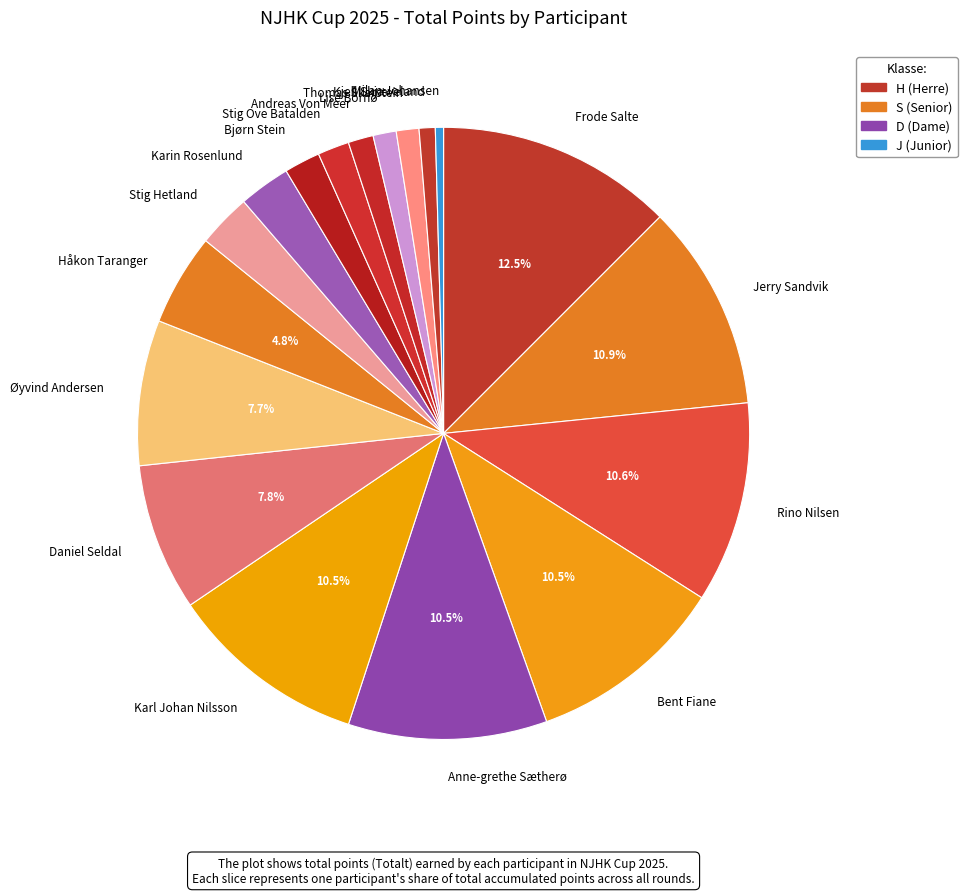

How much of the chart is everything except Håkon Taranger?

95.2%